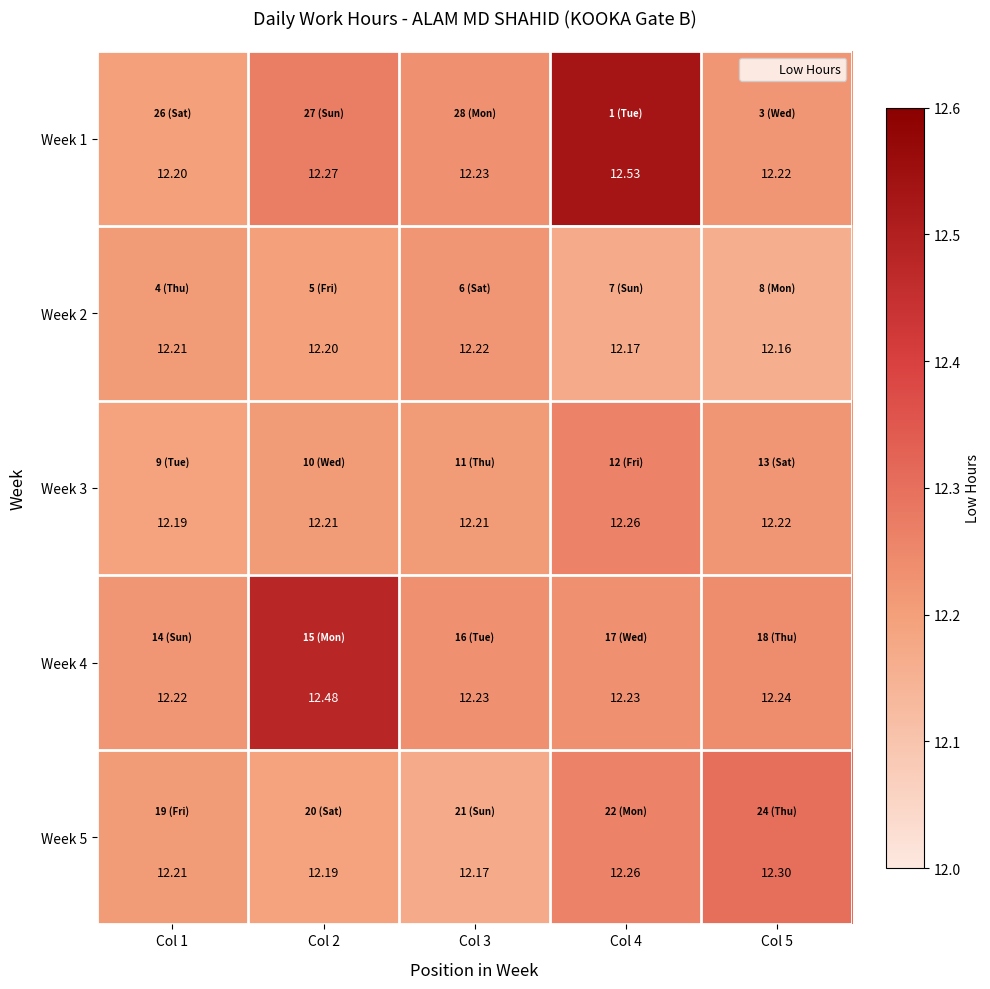

Is the value of Week 2 at Col 1 greater than the value of Week 1 at Col 1?

Yes